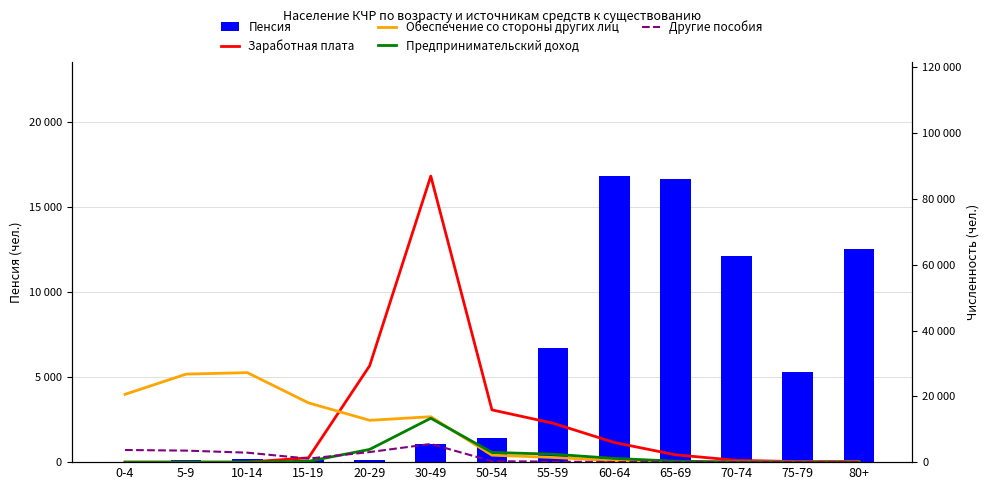

Reading left to right, extract all data points from this chart.

Пенсия: 0-4=37	5-9=104	10-14=167	15-19=152	20-29=126	30-49=1064	50-54=1406	55-59=6703	60-64=16807	65-69=16623	70-74=12122	75-79=5291	80+=12543
Заработная плата: 0-4=0	5-9=0	10-14=0	15-19=1314	20-29=29292	30-49=86944	50-54=15882	55-59=11825	60-64=5978	65-69=2230	70-74=547	75-79=158	80+=254
Обеспечение со стороны других лиц: 0-4=20615	5-9=26757	10-14=27200	15-19=18015	20-29=12711	30-49=13806	50-54=2121	55-59=1417	60-64=492	65-69=144	70-74=63	75-79=17	80+=62
Предпринимательский доход: 0-4=0	5-9=0	10-14=0	15-19=241	20-29=3868	30-49=13343	50-54=2958	55-59=2412	60-64=1137	65-69=284	70-74=56	75-79=8	80+=28
Другие пособия: 0-4=3693	5-9=3501	10-14=2877	15-19=1072	20-29=3057	30-49=5528	50-54=284	55-59=163	60-64=52	65-69=36	70-74=11	75-79=2	80+=14